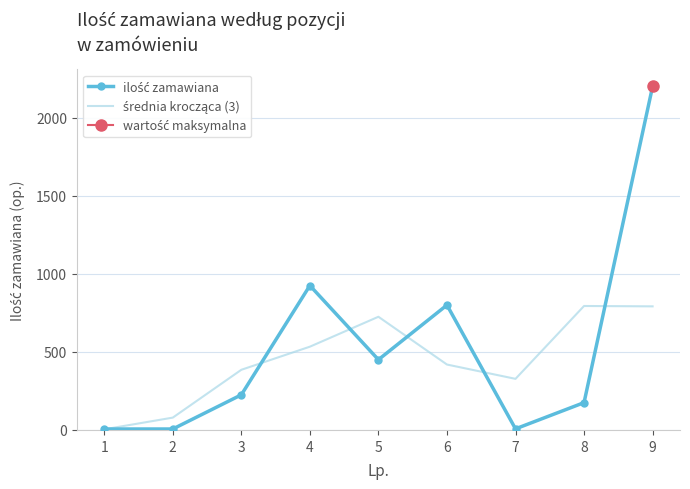

What is the value of the średnia krocząca (3) point at the 2nd from the left?

79.0